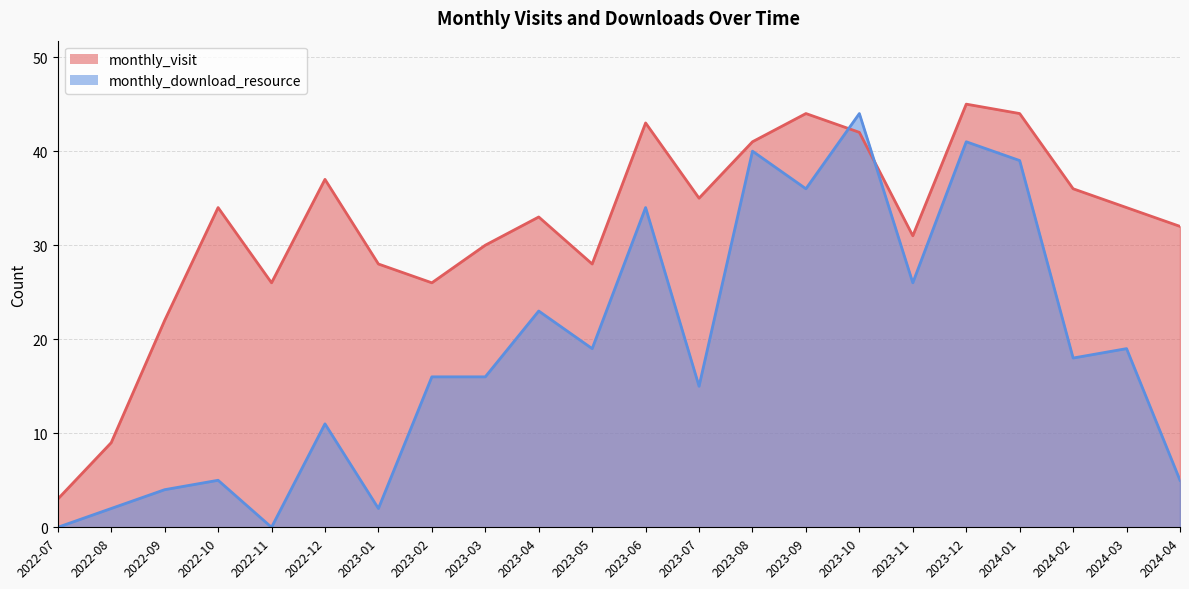

Reading left to right, extract all data points from this chart.

monthly_visit: 3	9	22	34	26	37	28	26	30	33	28	43	35	41	44	42	31	45	44	36	34	32
monthly_download_resource: 0	2	4	5	0	11	2	16	16	23	19	34	15	40	36	44	26	41	39	18	19	5